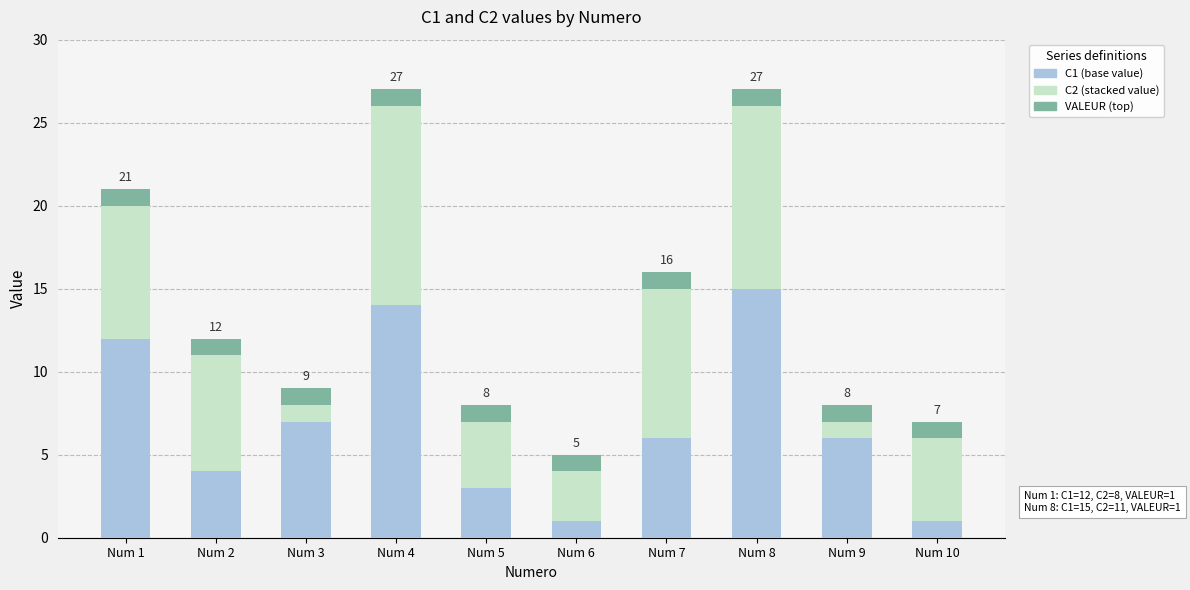

What is the total value across all series at Num 10?

7